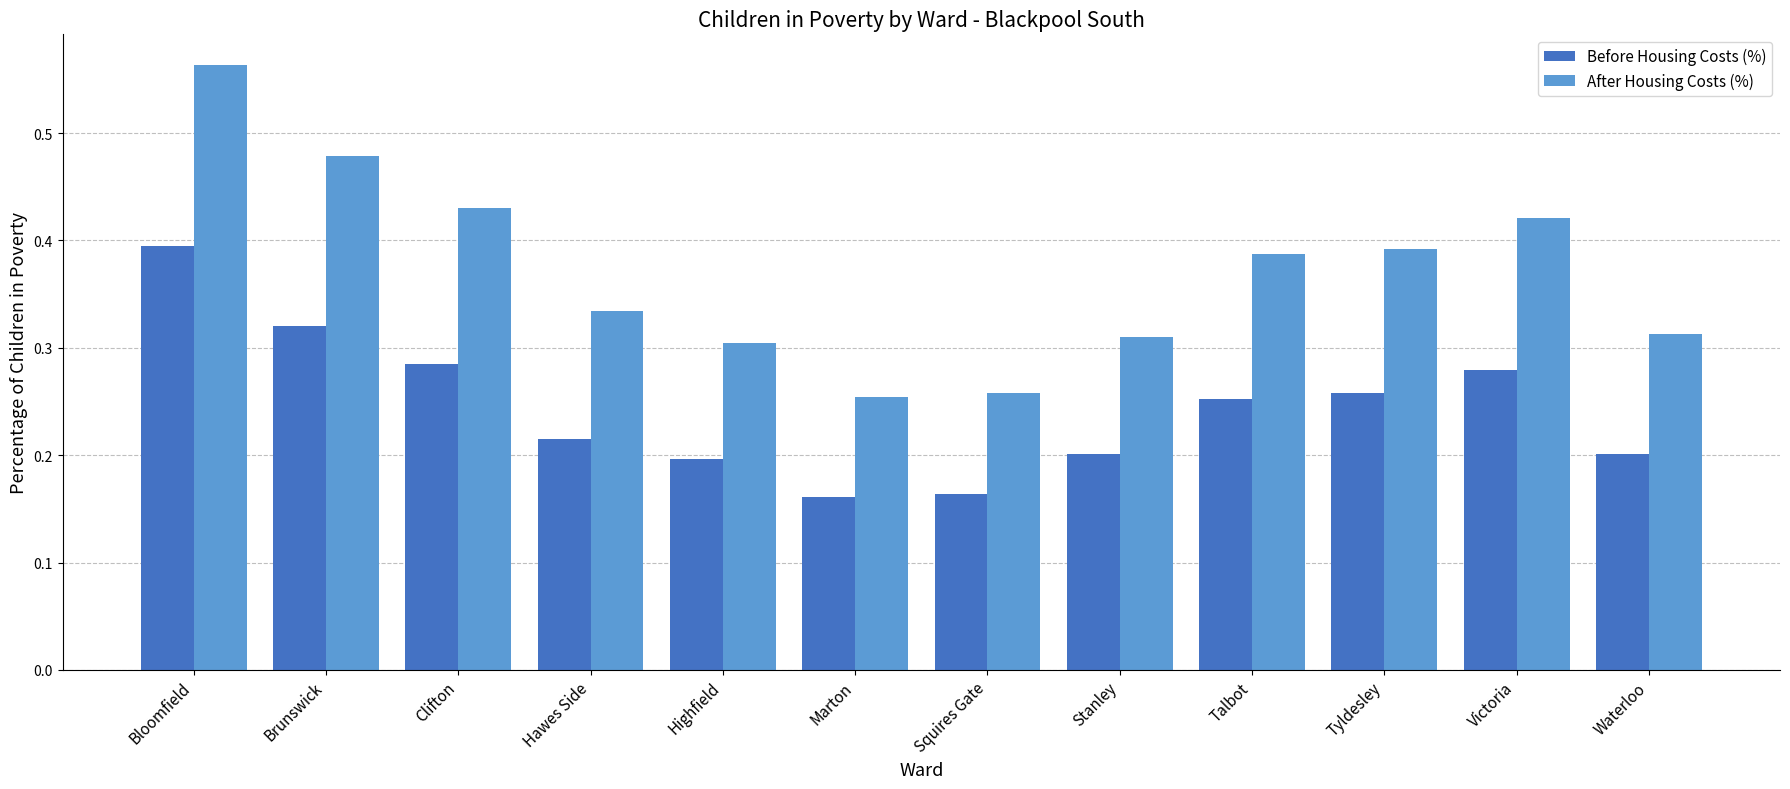

What is the label of the 7th bar from the right?

Marton